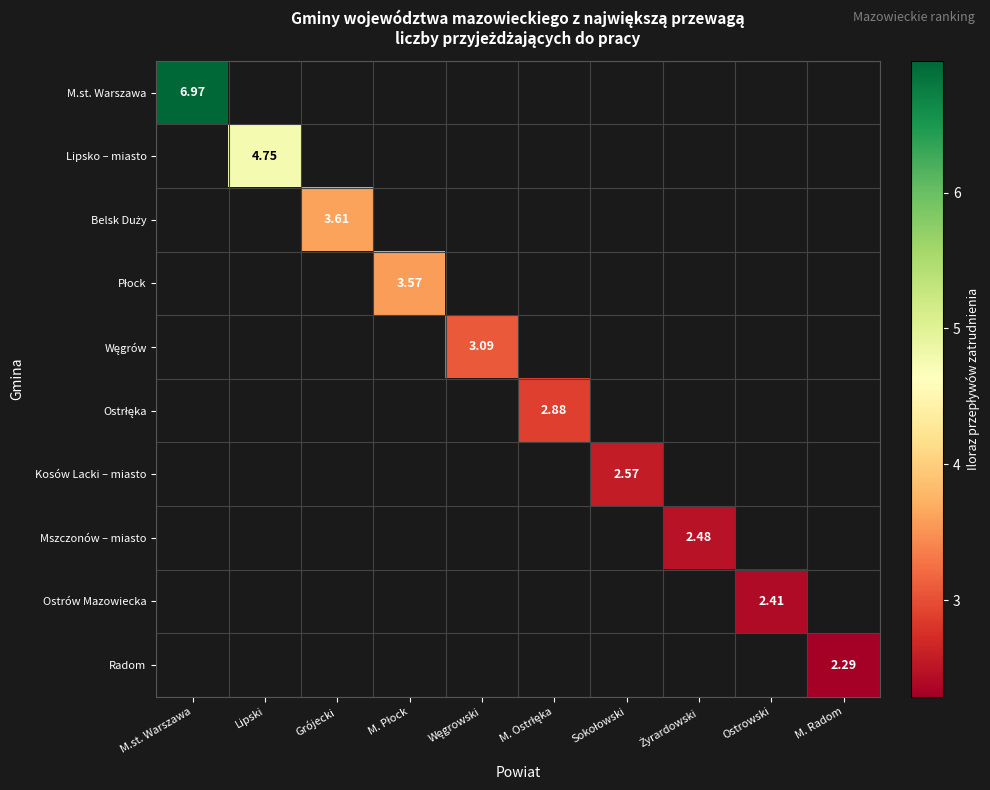

Rank the series by their maximum value, from highest to lowest.

M.st. Warszawa, Lipsko – miasto, Belsk Duży, Płock, Węgrów, Ostrłęka, Kosów Lacki – miasto, Mszczonów – miasto, Ostrów Mazowiecka, Radom